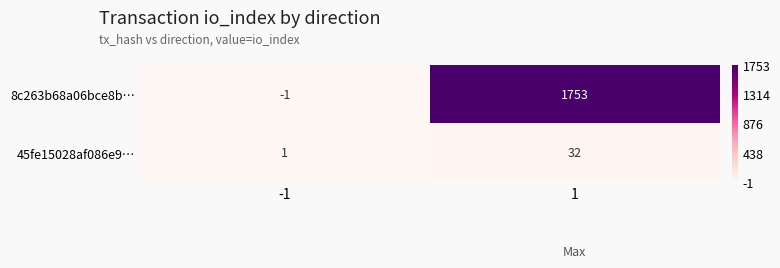

What is the sum of all 45fe15028af086e9… values?

33